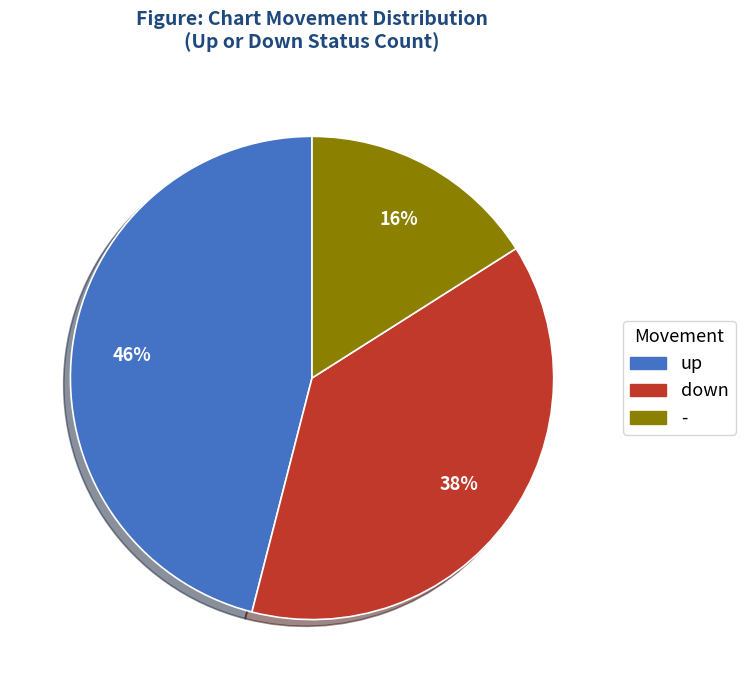

What percentage is the down slice, to the nearest percent?

38%